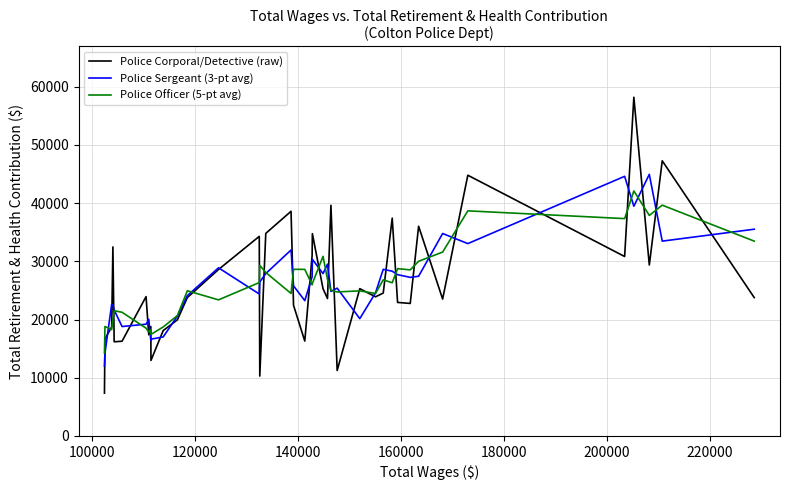

Which series has the widest spread of values?

Police Corporal/Detective (raw)